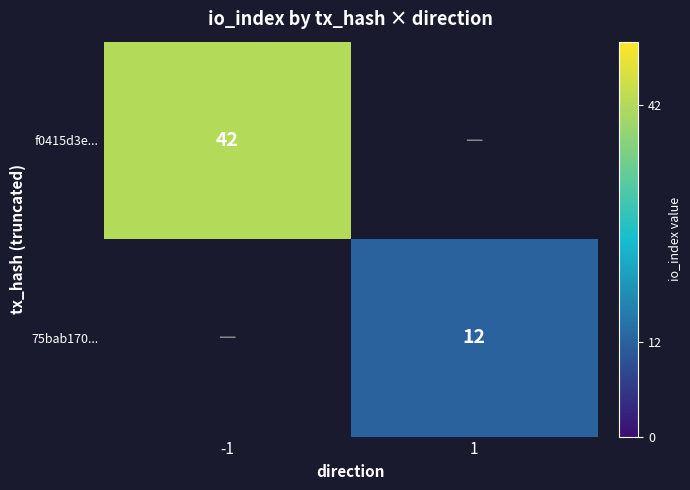

The value of 75bab170... at 1 is 8. True or false?

False